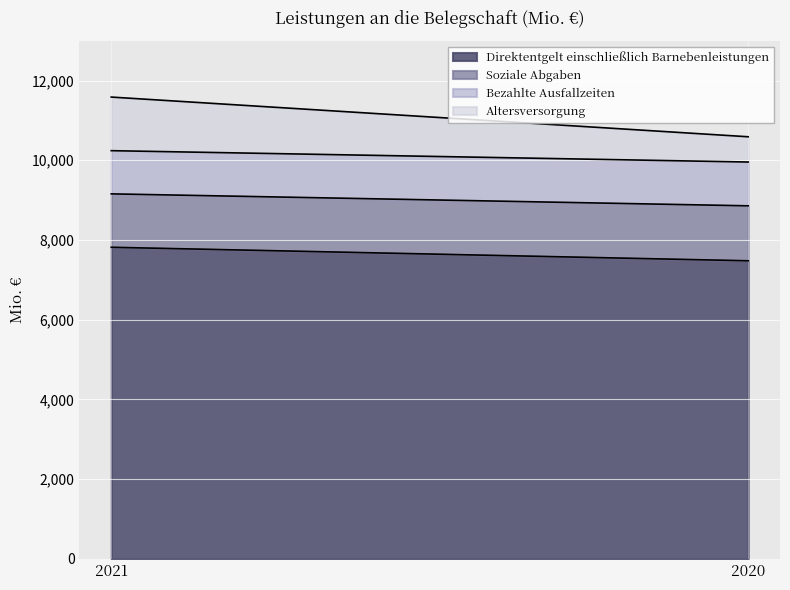

What is the lowest value of the Bezahlte Ausfallzeiten series?

1084